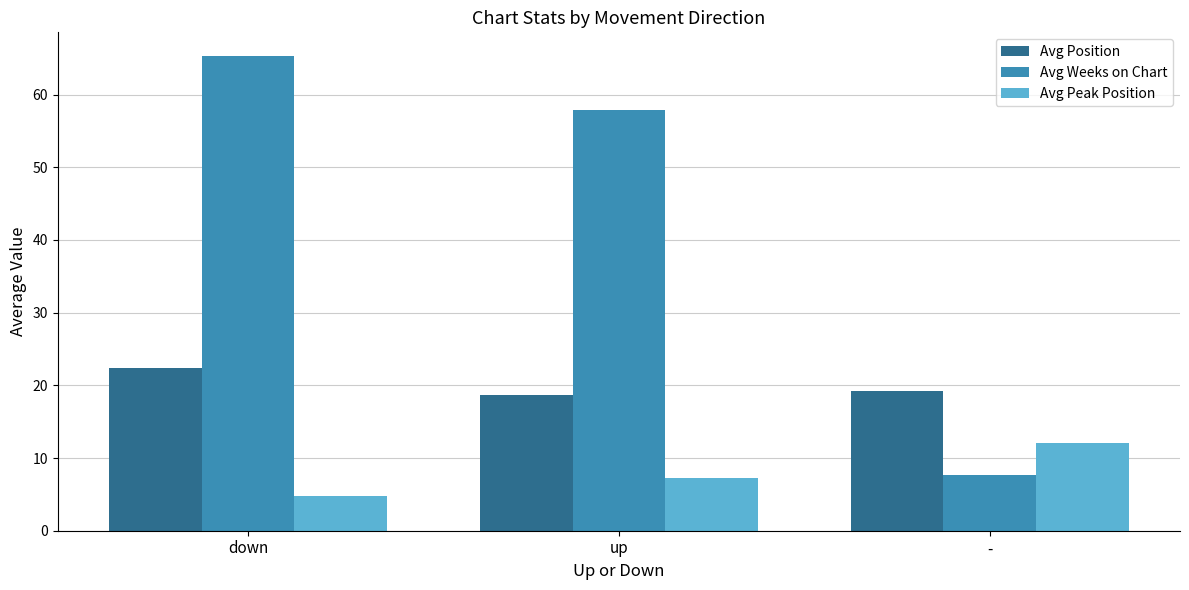

Reading left to right, what are all the values shown in this chart?

Avg Position: 22.4	18.7	19.2
Avg Weeks on Chart: 65.3	57.9	7.6
Avg Peak Position: 4.8	7.2	12.1